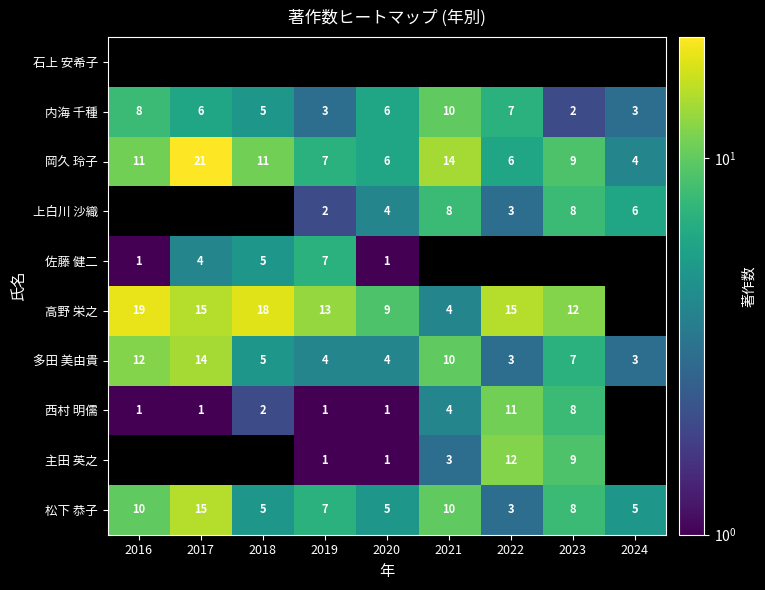

Is it true that 多田 美由貴 equals 3 at 2018?

False